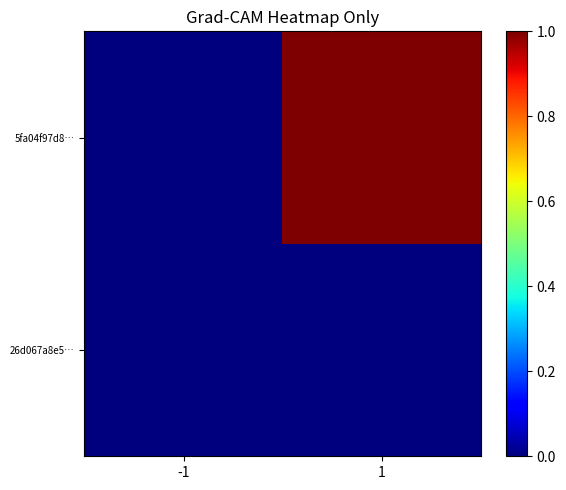

Which category has the lowest value across all series?

-1